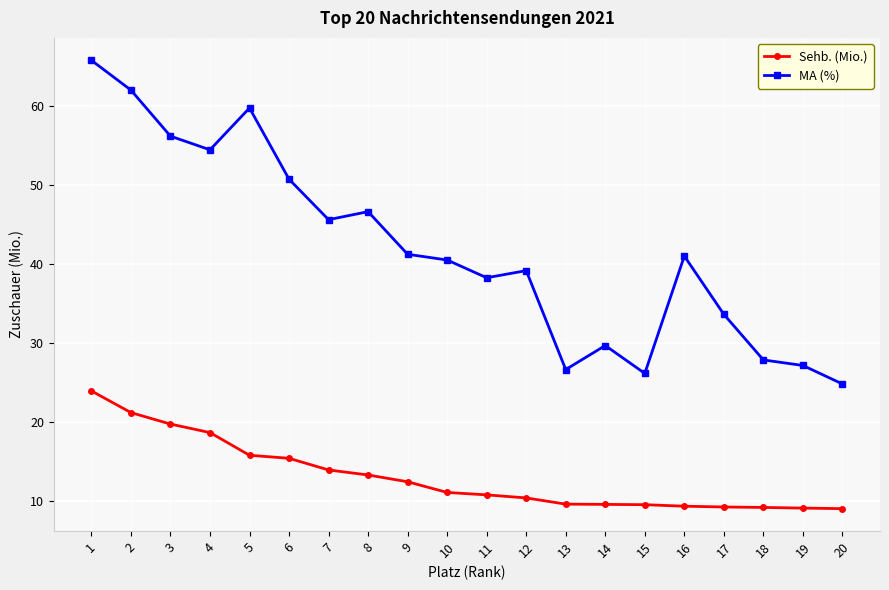

True or false: MA (%) has more than 0 interior local peaks.

True